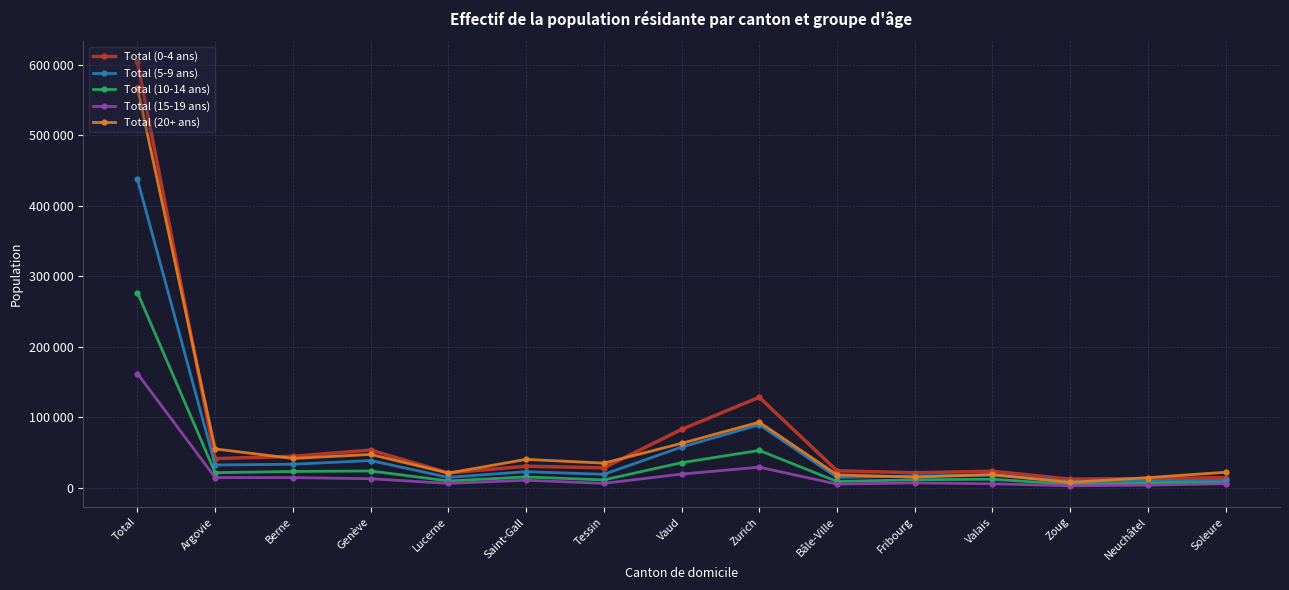

True or false: Total (15-19 ans) and Total (10-14 ans) intersect in this chart.

False